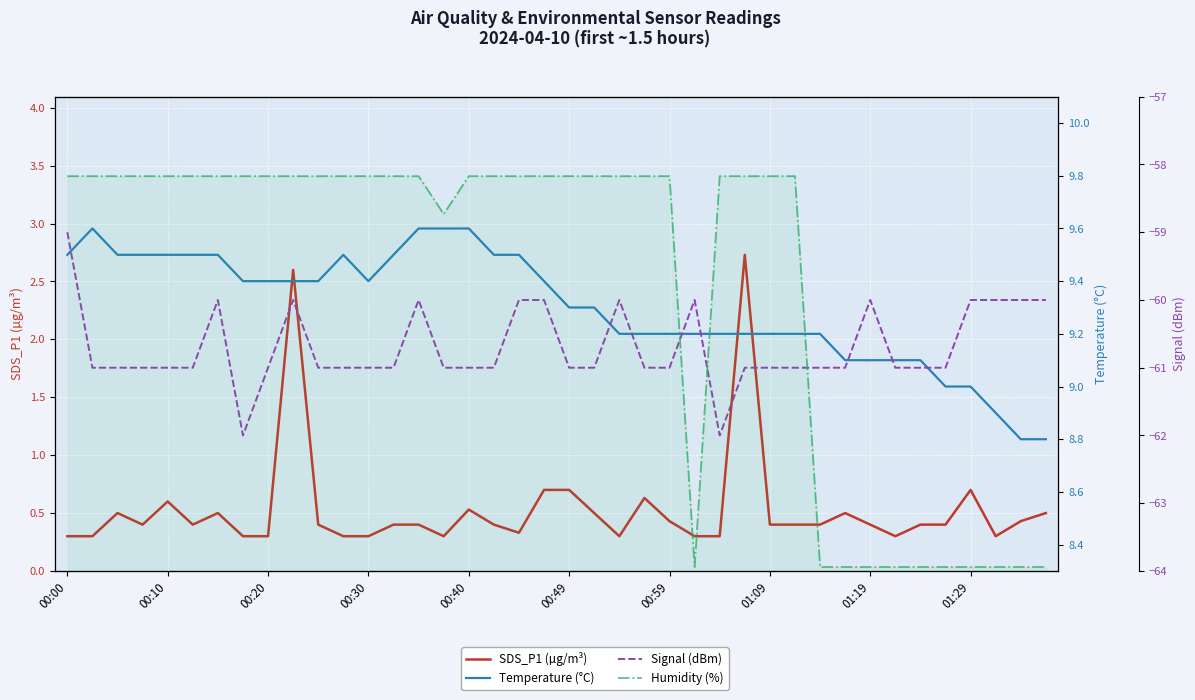

The Signal (dBm) series shows -61.0 at 00:40. True or false?

True